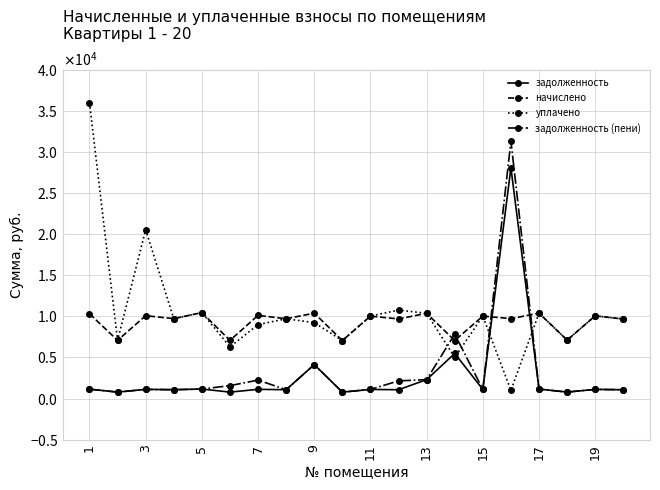

What are all the series names shown in the legend?

задолженность, начислено, уплачено, задолженность (пени)